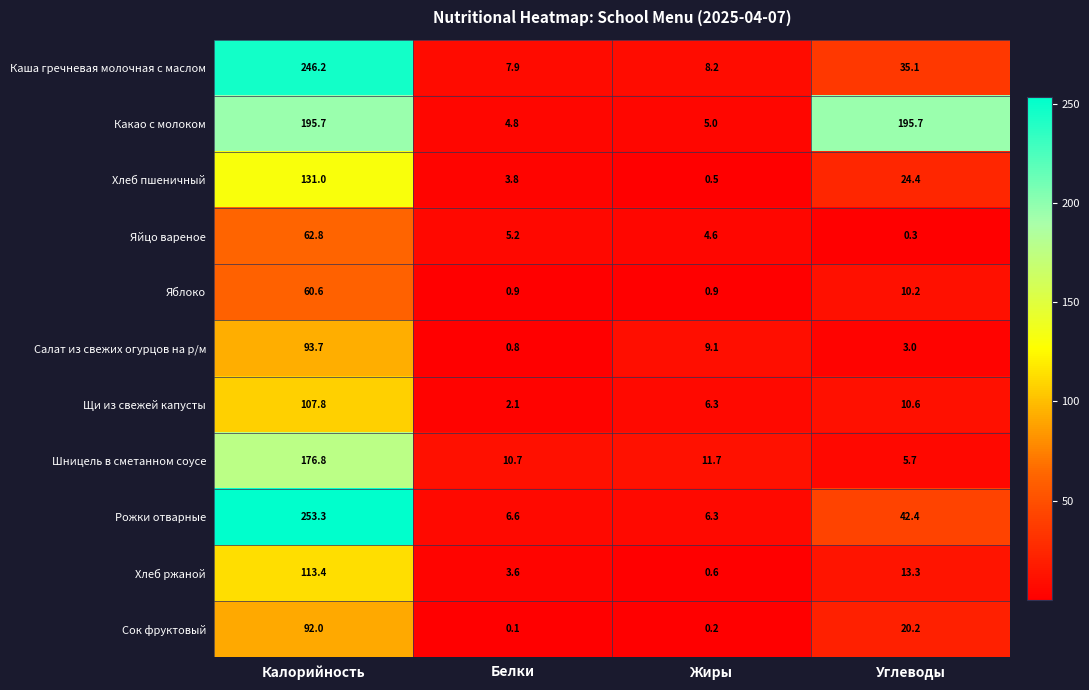

Count the number of categories in the chart.

4